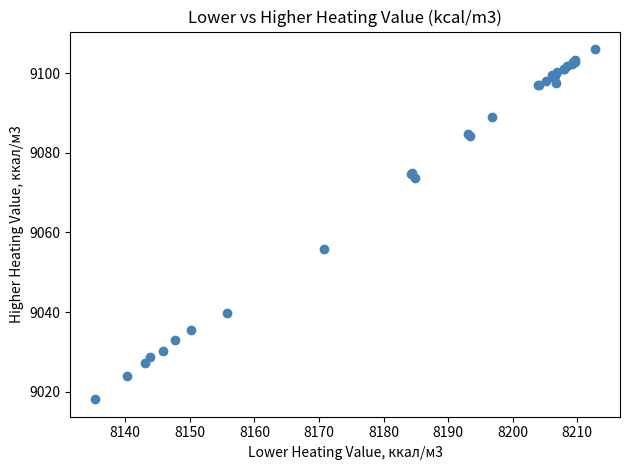

What Y value in the scatter plot is closest to 9062?

9055.9